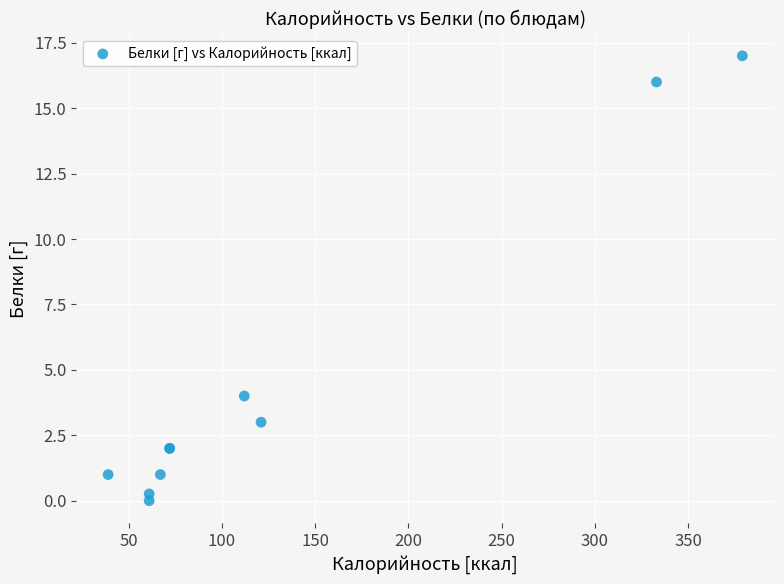

What Y value in the scatter plot is closest to 8?

4.0